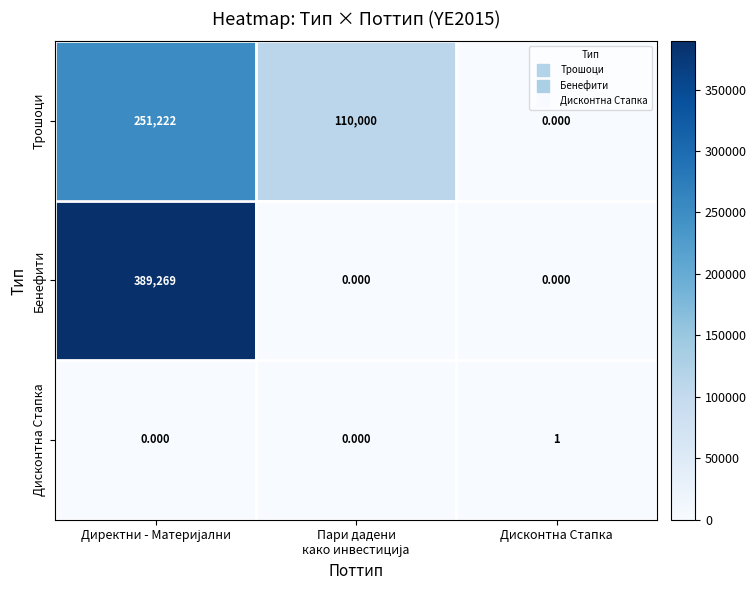

Which series has the largest total across all categories?

Бенефити